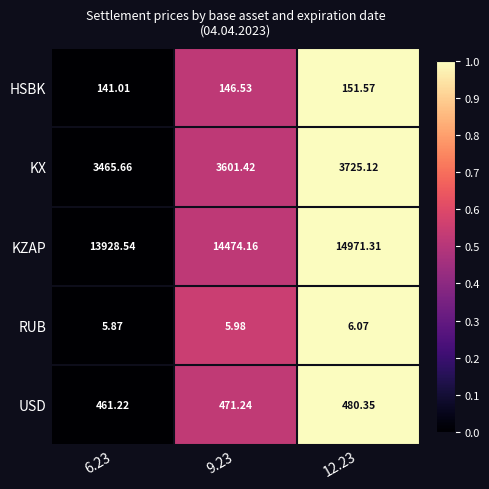

Rank the series by their maximum value, from lowest to highest.

RUB, HSBK, USD, KX, KZAP